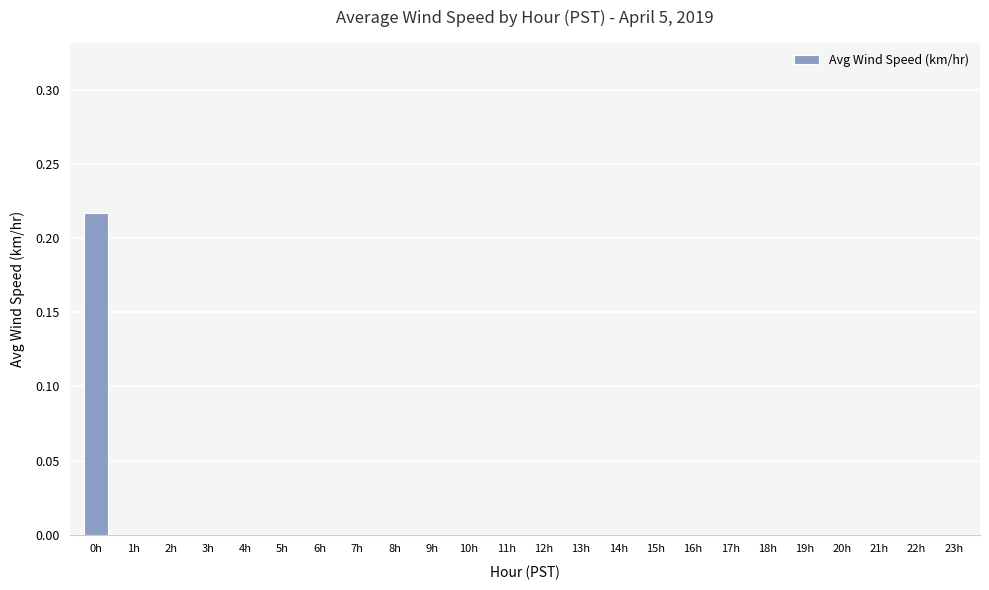

Which category has the highest value across all series?

0h